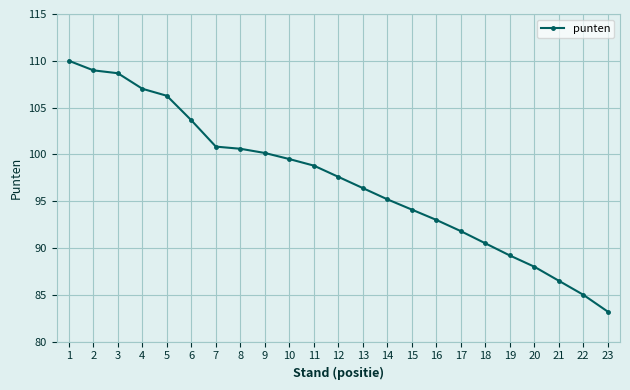

Reading left to right, what are all the values shown in this chart?

110.0	109.0	108.7	107.0	106.3	103.6	100.8	100.6	100.2	99.5	98.8	97.6	96.4	95.2	94.1	93.0	91.8	90.5	89.2	88.0	86.5	85.0	83.2